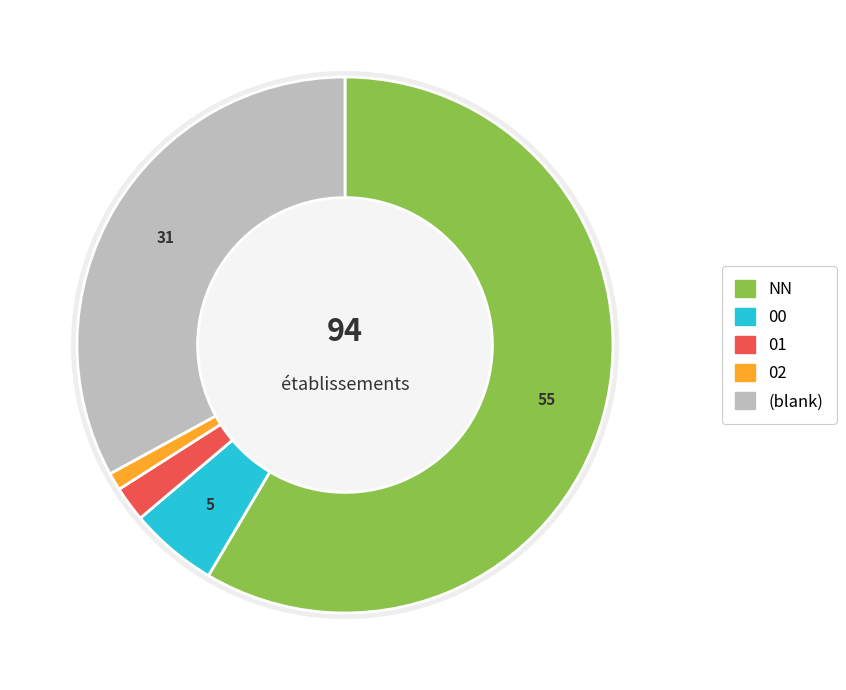

Which slice is the largest?

NN